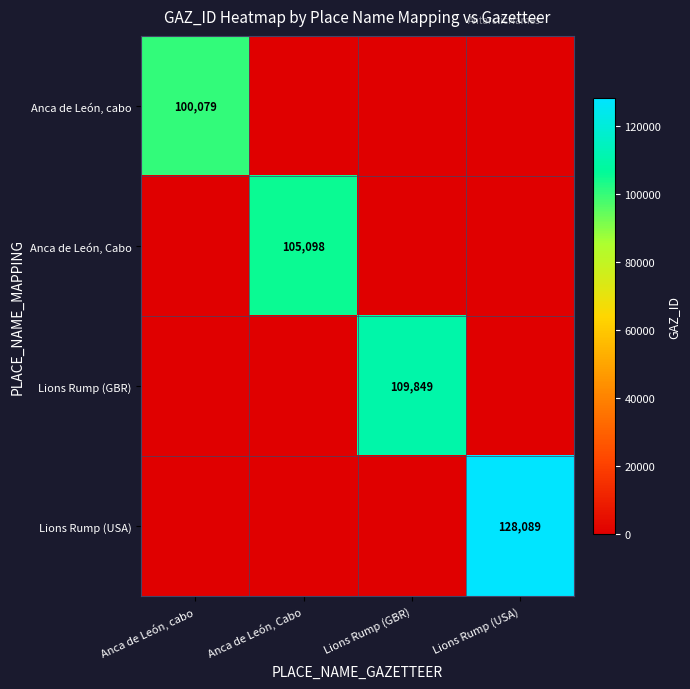

The Anca de León, Cabo series shows 22659 at Anca de León, Cabo. True or false?

False